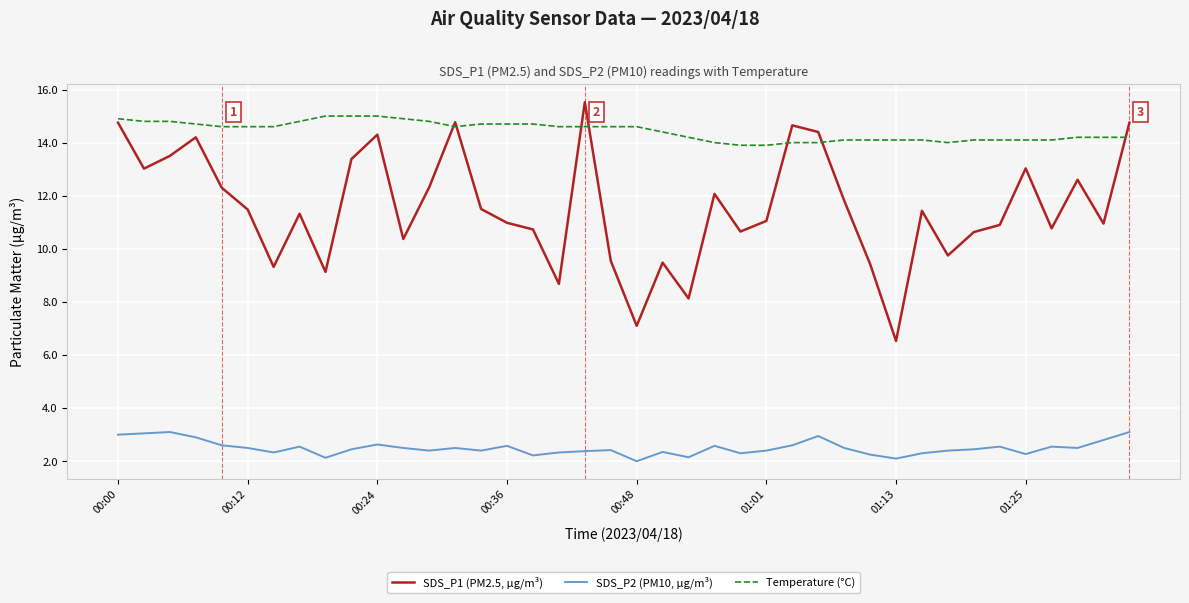

Which series has the largest total across all categories?

Temperature (°C)